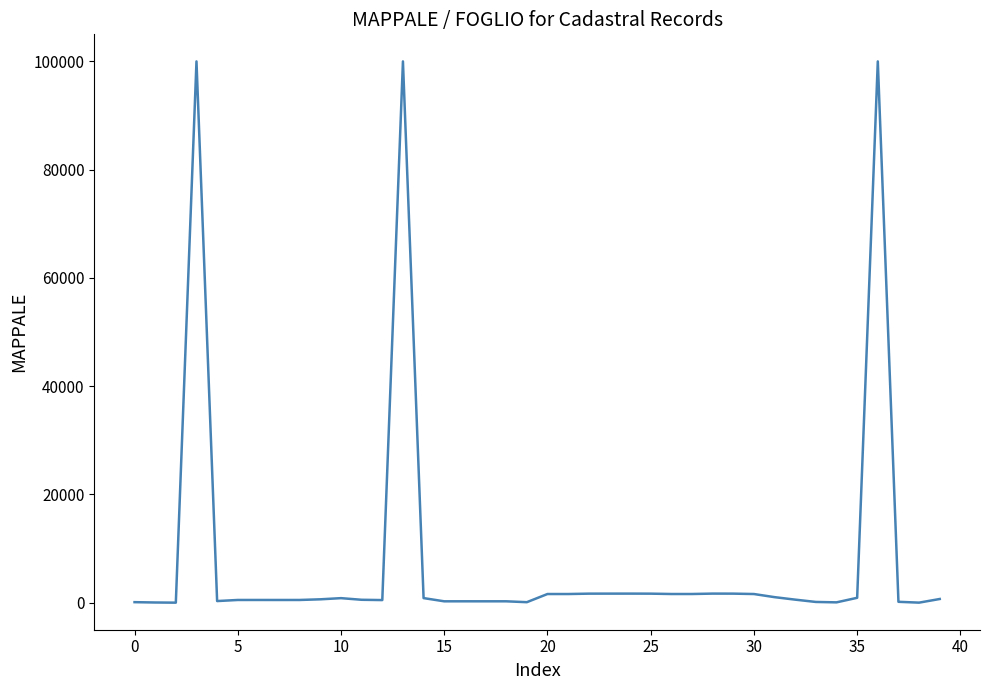

What is the difference between the maximum and minimum values?

99997